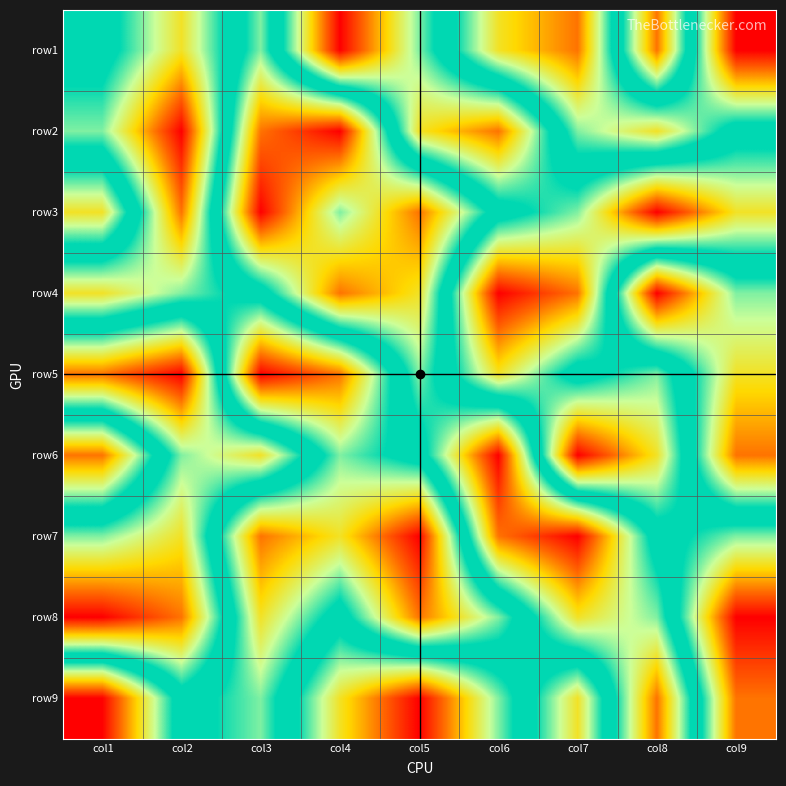

Reading left to right, extract all data points from this chart.

row1: col1=5	col2=3	col3=6	col4=1	col5=4	col6=7	col7=8	col8=2	col9=9
row2: col1=4	col2=1	col3=8	col4=9	col5=3	col6=2	col7=6	col8=7	col9=5
row3: col1=7	col2=2	col3=9	col4=6	col5=8	col6=5	col7=4	col8=1	col9=3
row4: col1=3	col2=4	col3=5	col4=8	col5=7	col6=1	col7=2	col8=9	col9=6
row5: col1=8	col2=9	col3=1	col4=2	col5=6	col6=3	col7=5	col8=4	col9=7
row6: col1=2	col2=6	col3=7	col4=4	col5=5	col6=9	col7=1	col8=3	col9=8
row7: col1=6	col2=7	col3=2	col4=3	col5=1	col6=8	col7=9	col8=5	col9=4
row8: col1=9	col2=8	col3=3	col4=5	col5=2	col6=4	col7=7	col8=6	col9=1
row9: col1=1	col2=5	col3=4	col4=7	col5=9	col6=6	col7=3	col8=8	col9=2